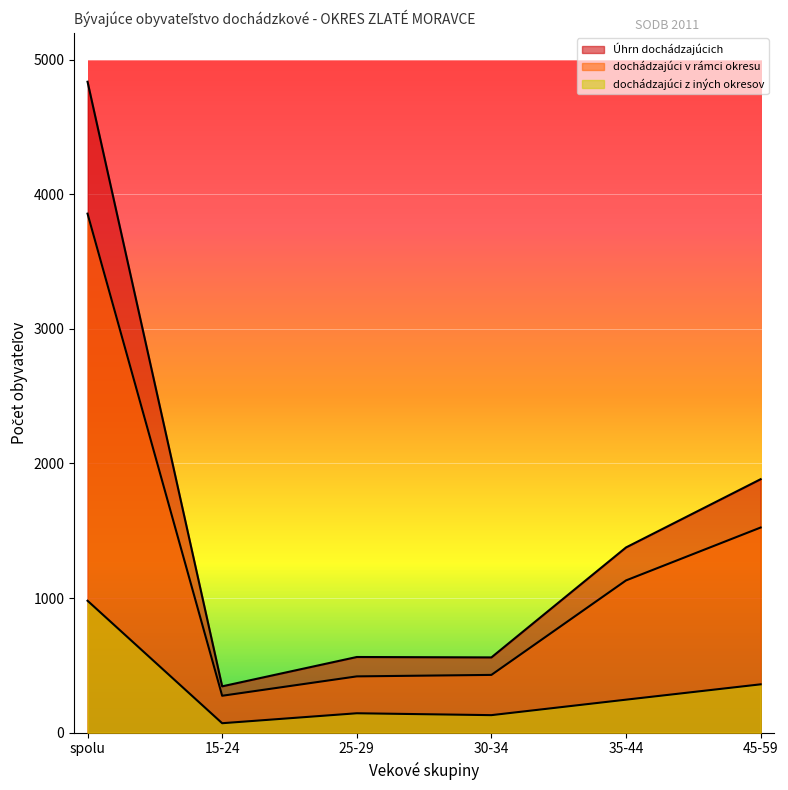

At which category is the sum across all series the highest?

spolu